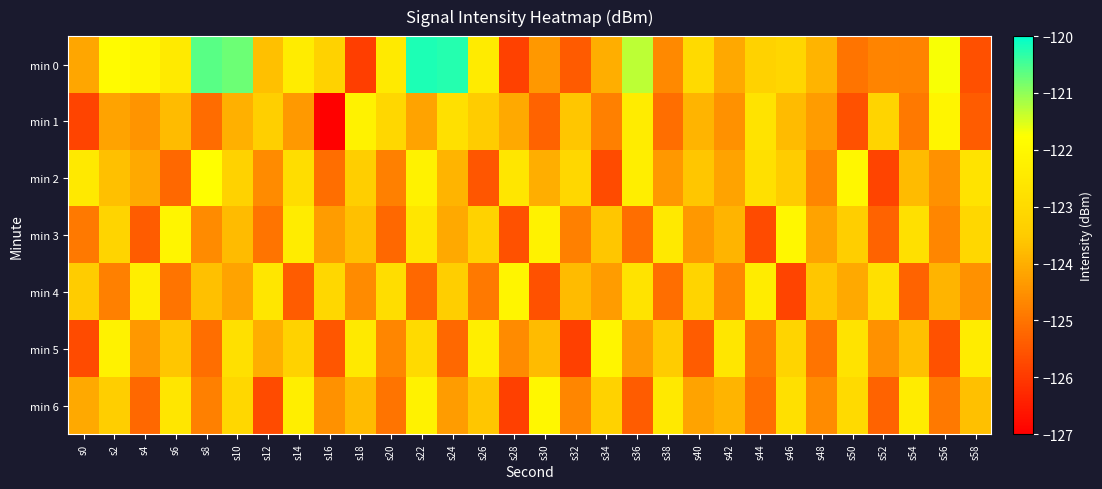

What is the difference between the highest and lowest values at s16?

3.9